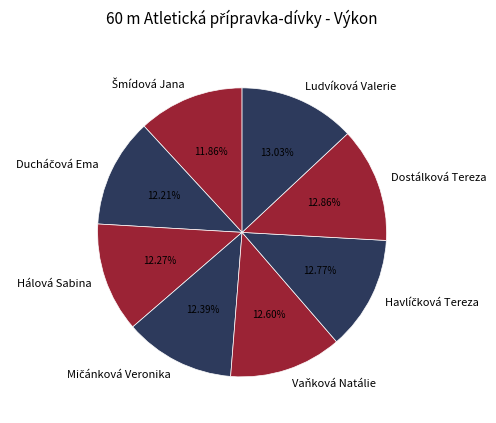

How many segments does this pie chart have?

8